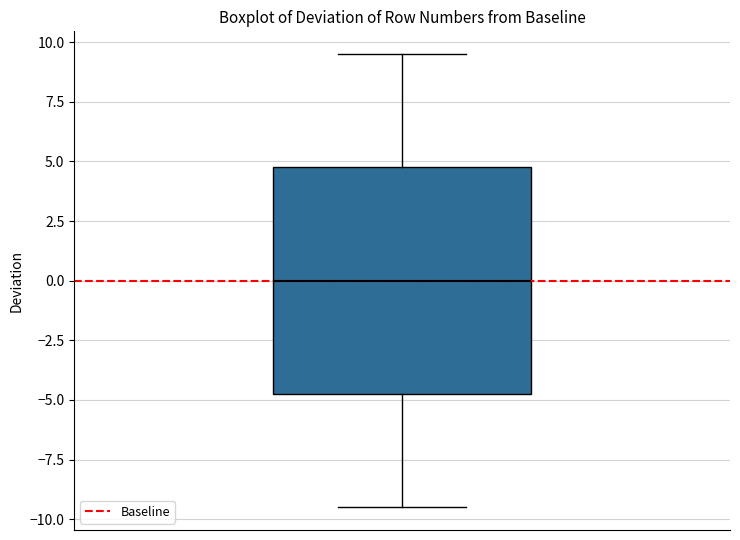

Where does the upper whisker of the box end on the y-axis? The values are not printed on the chart, so give them approximately, as read against the axis.

9.5